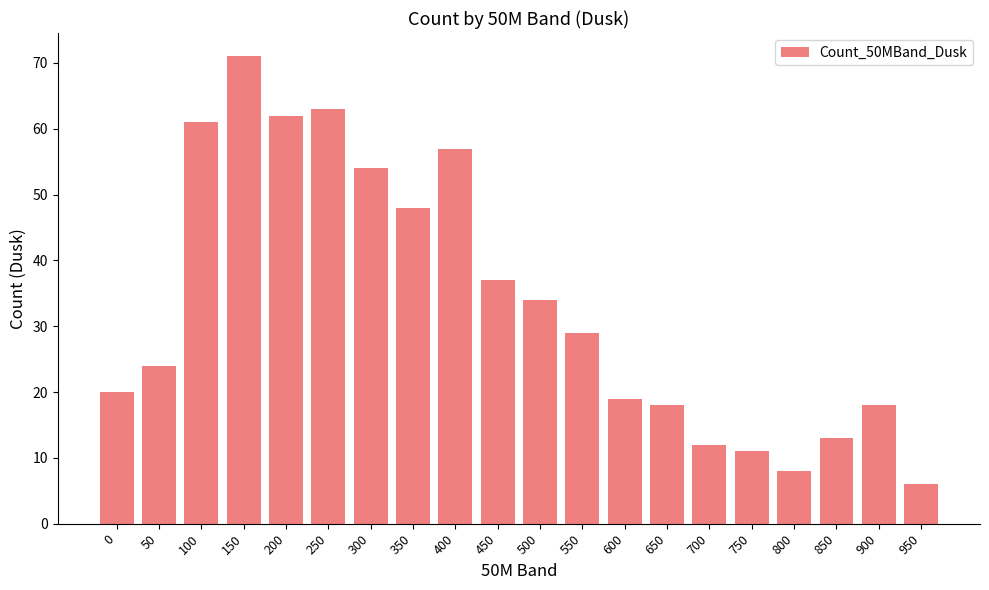

How many values are below 29?

10